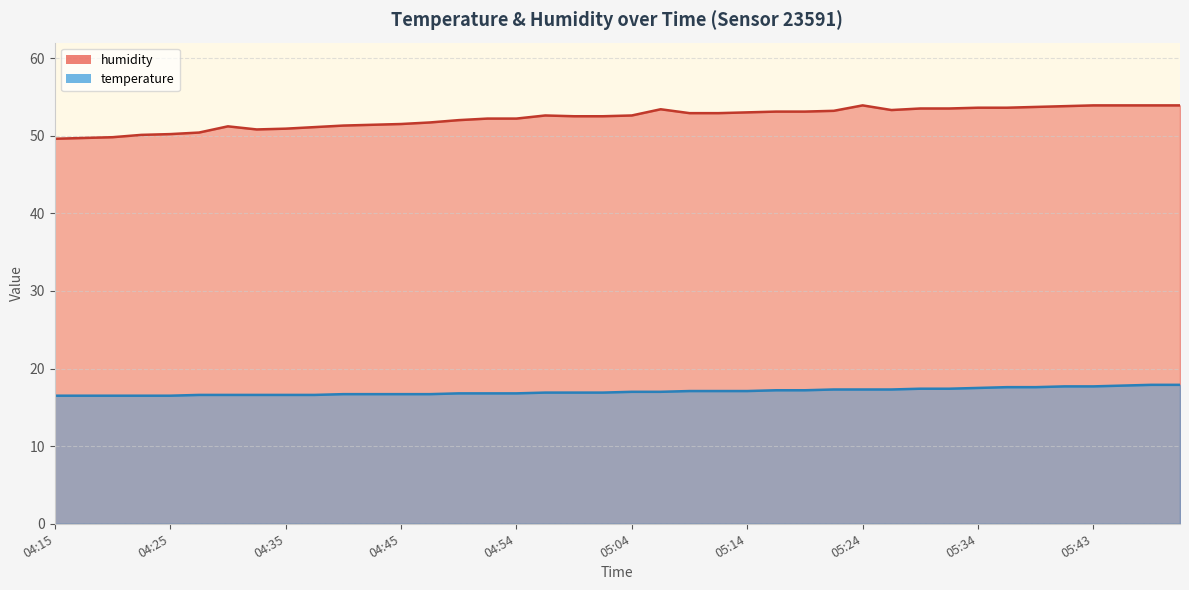

Between 05:19 and 05:17, which is larger?

05:19